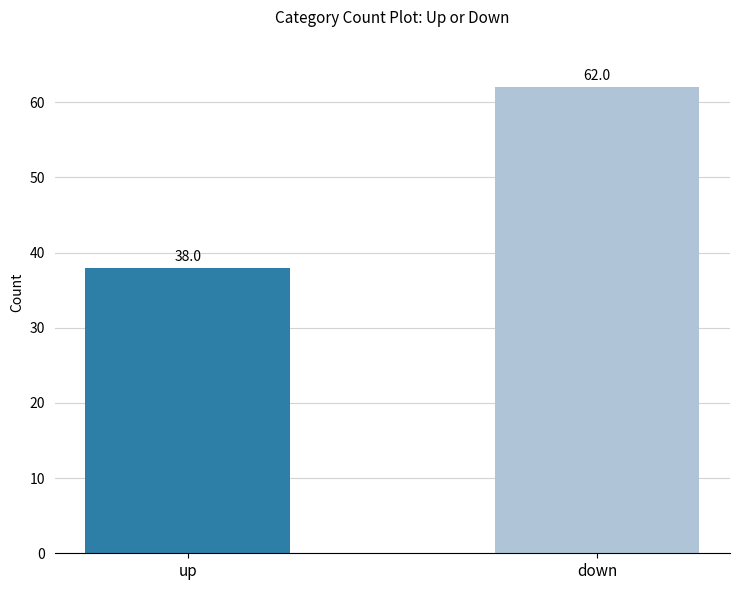

What position from the right is down?

1